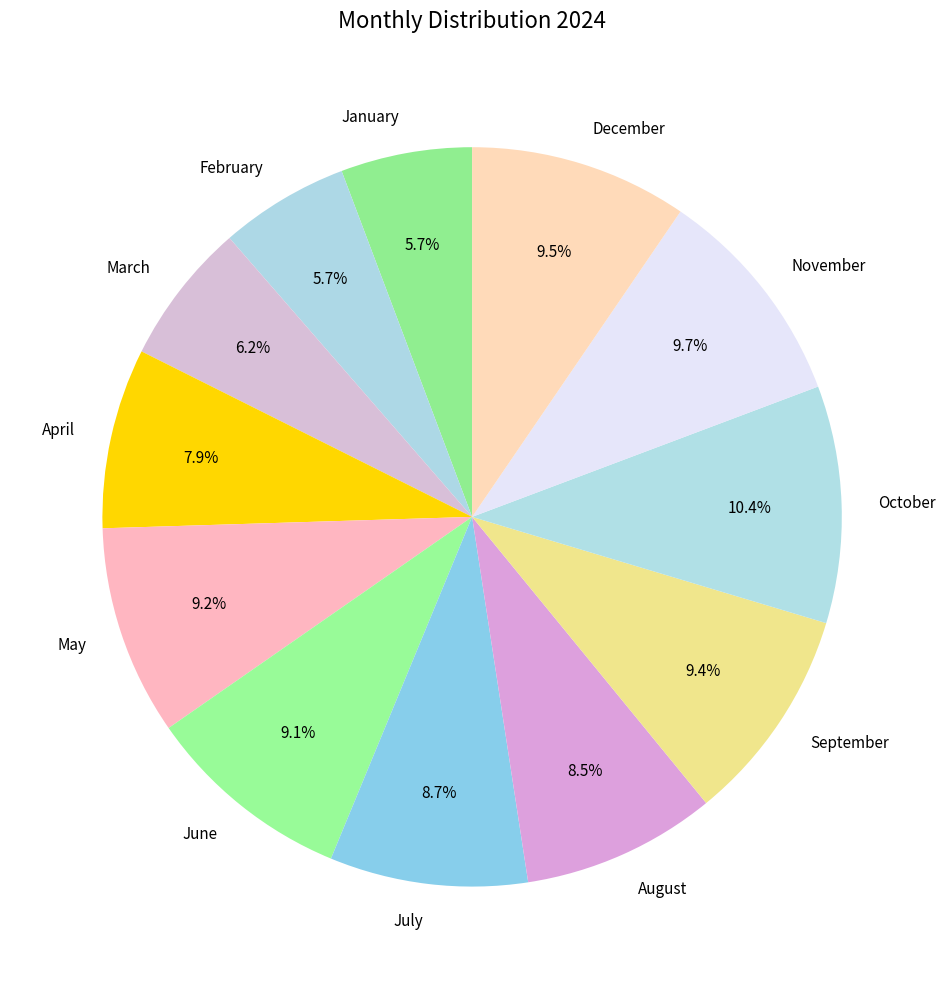

Is there a majority slice in this chart?

No